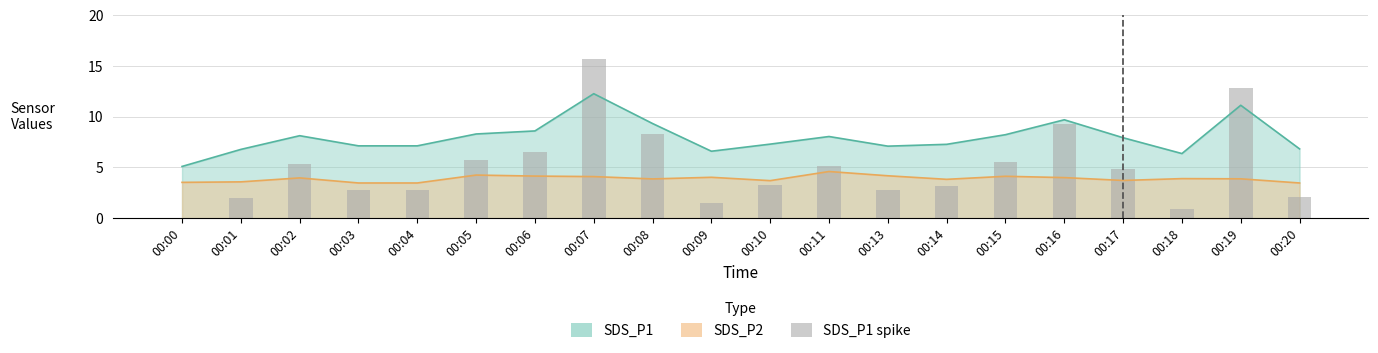

Count the number of values greater than 4.

10